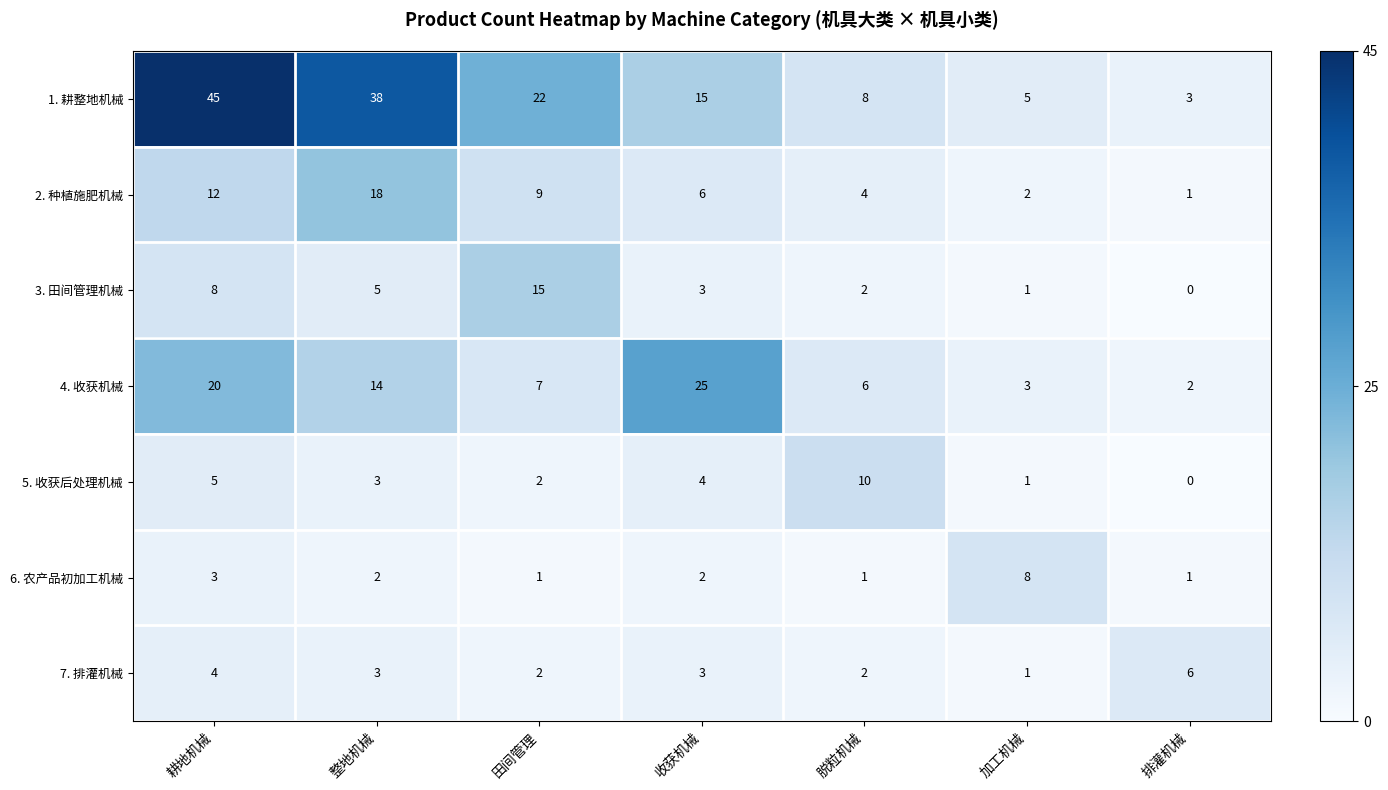

Read the 3. 田间管理机械 value at 耕地机械, to the nearest 10.

10